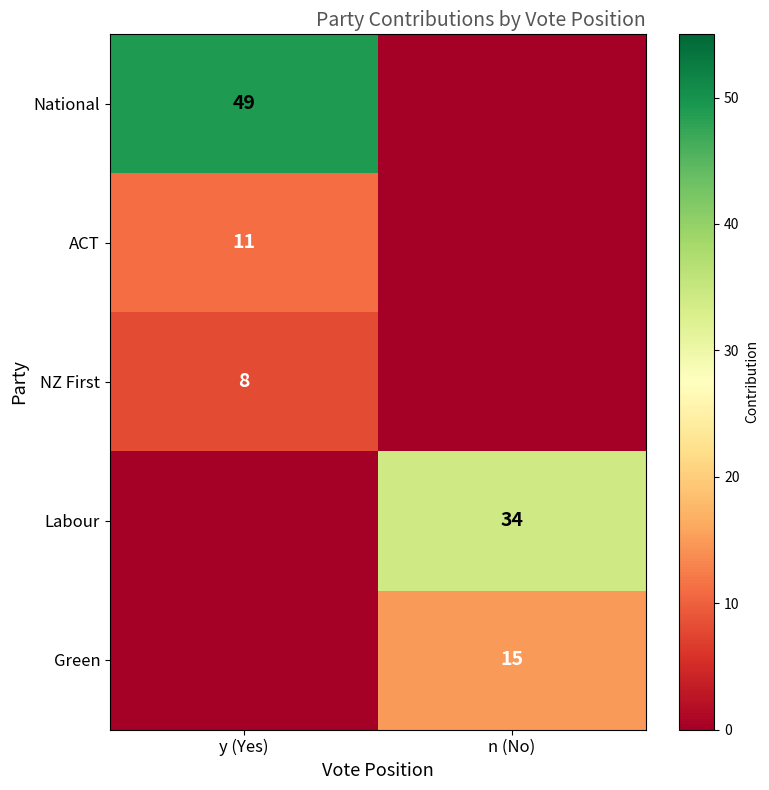

Is the value of NZ First at y (Yes) greater than the value of Green at n (No)?

No